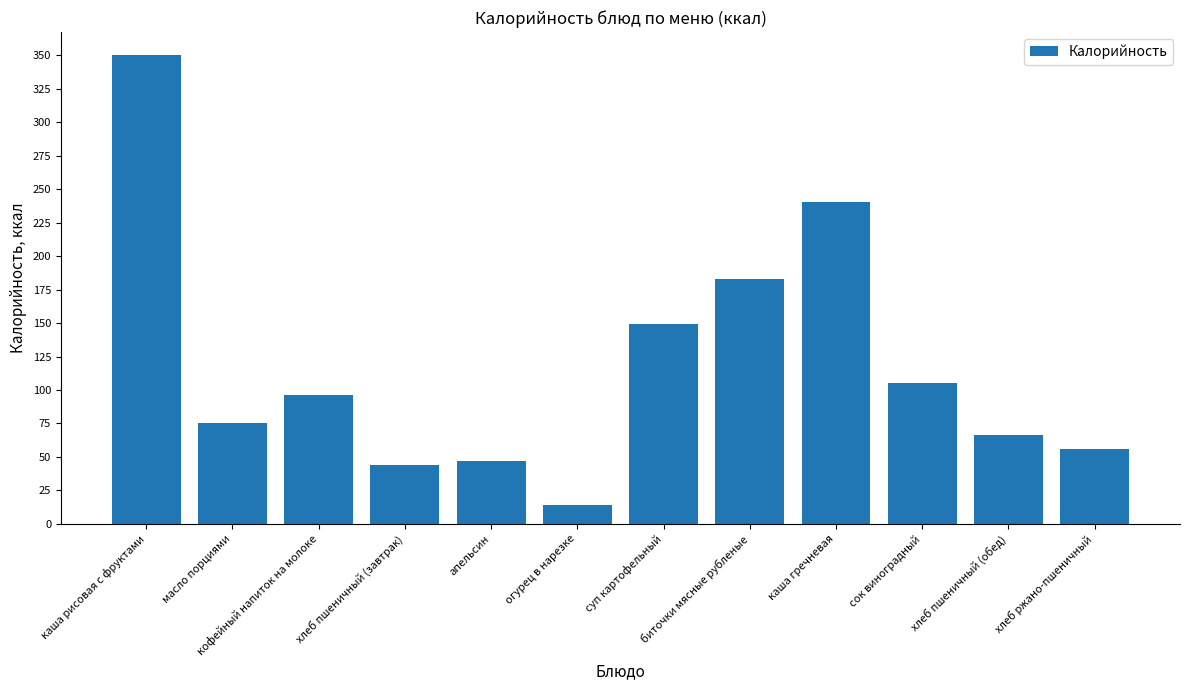

How many data points are less than 96?

6